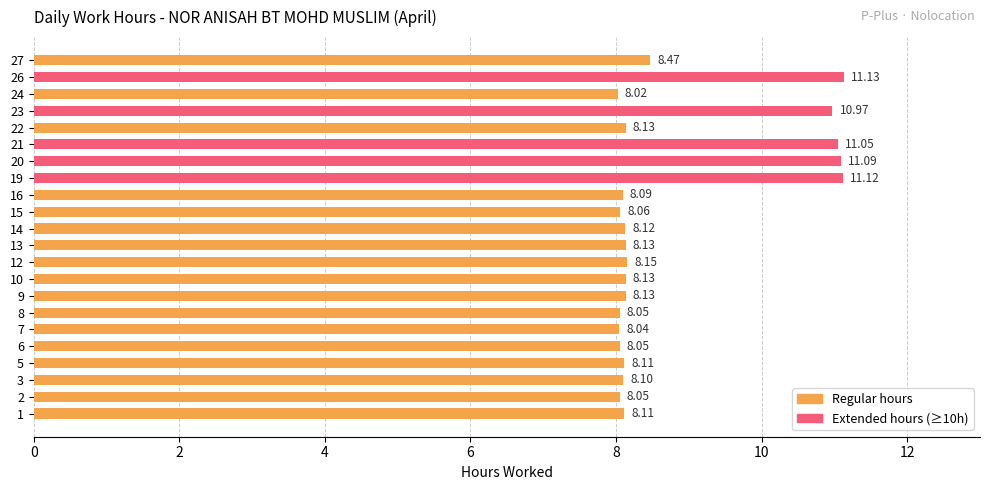

What is the difference between the second highest and minimum values?

3.1